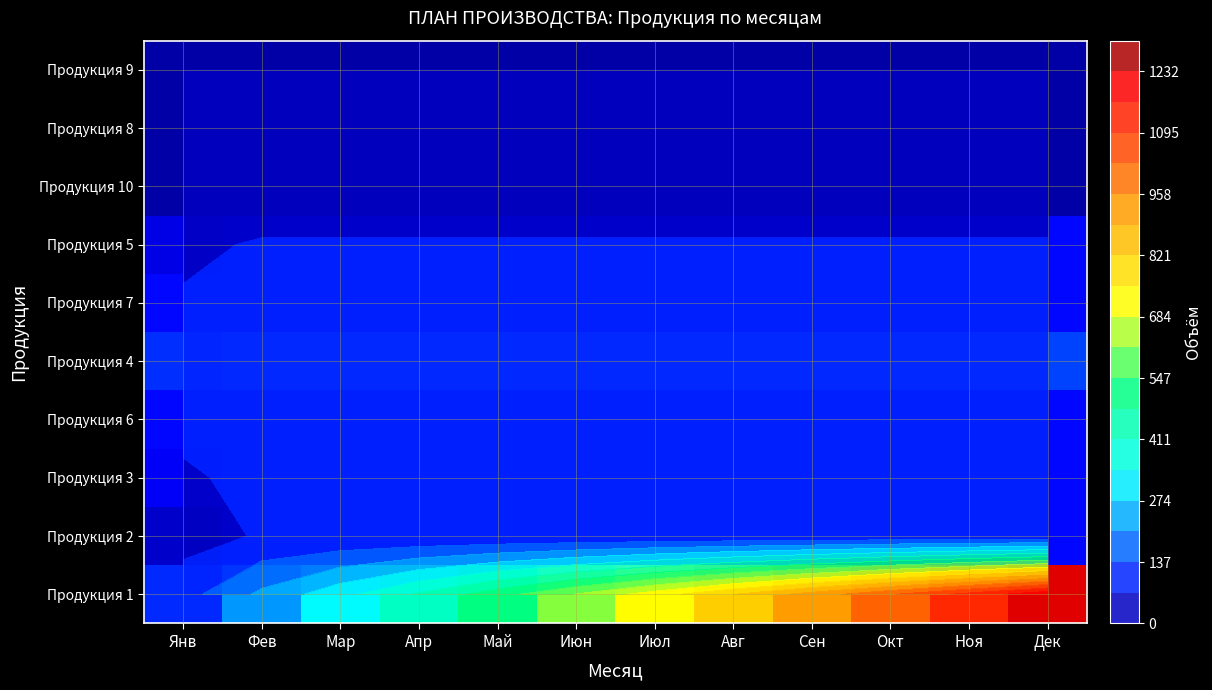

List the series in order of their peak value, lowest first.

Продукция 10, Продукция 8, Продукция 9, Продукция 2, Продукция 3, Продукция 6, Продукция 7, Продукция 5, Продукция 4, Продукция 1